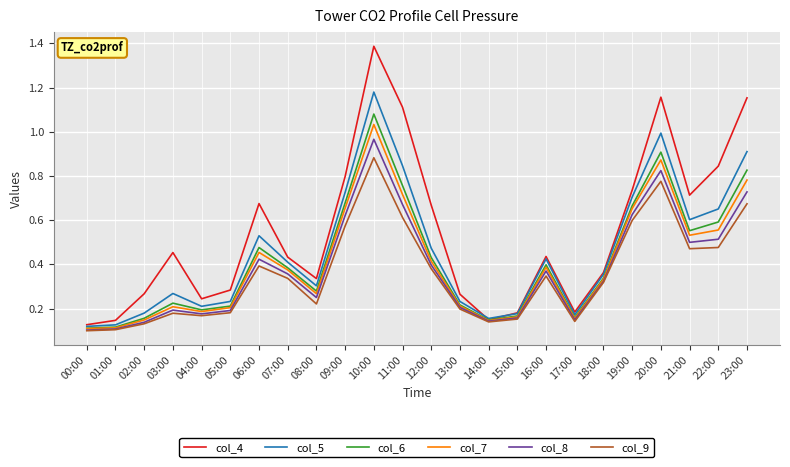

True or false: col_7 has more than 2 points higher than both neighbors.

True